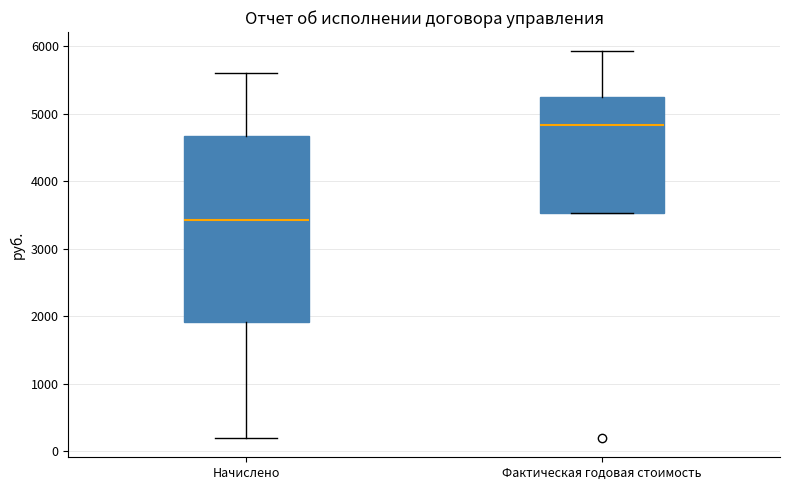

Which box has the lowest median line?

Начислено